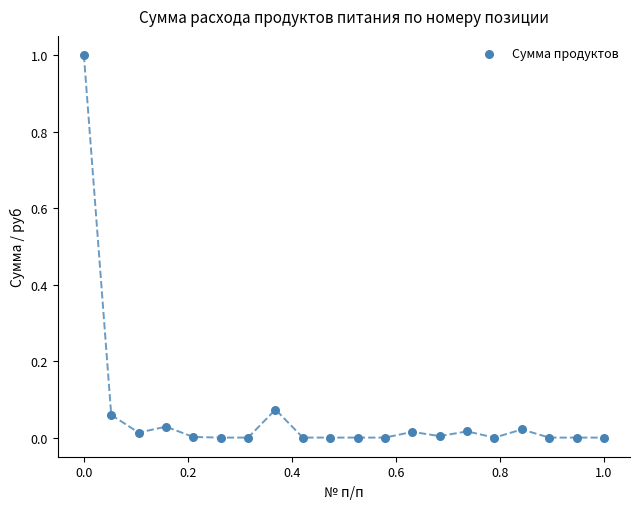

What is the range of Y values (max minus min)?

1.0